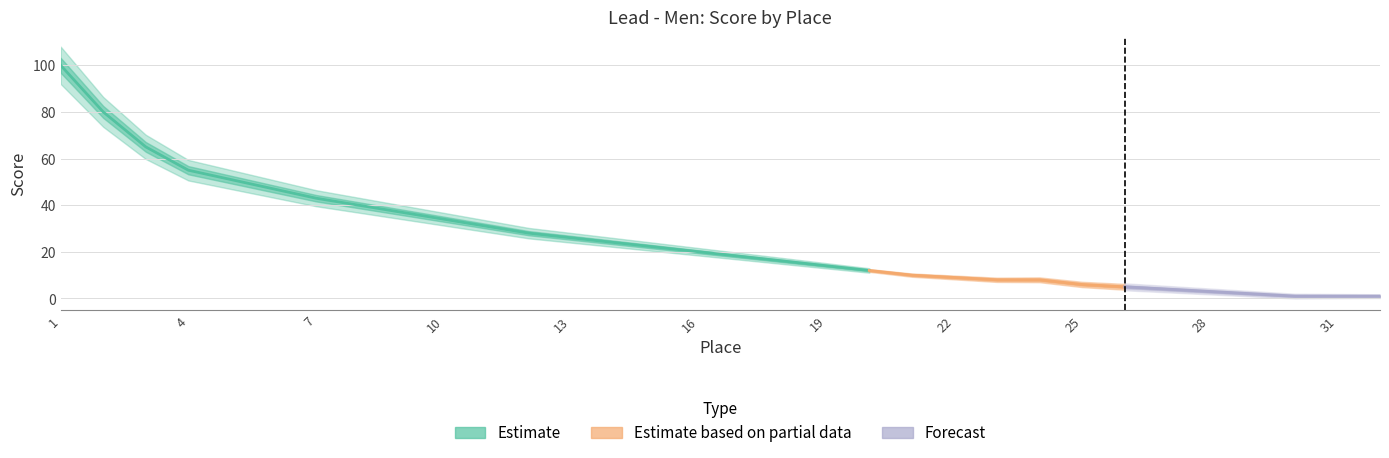

The chart shows a value of 0 at 30. True or false?

False